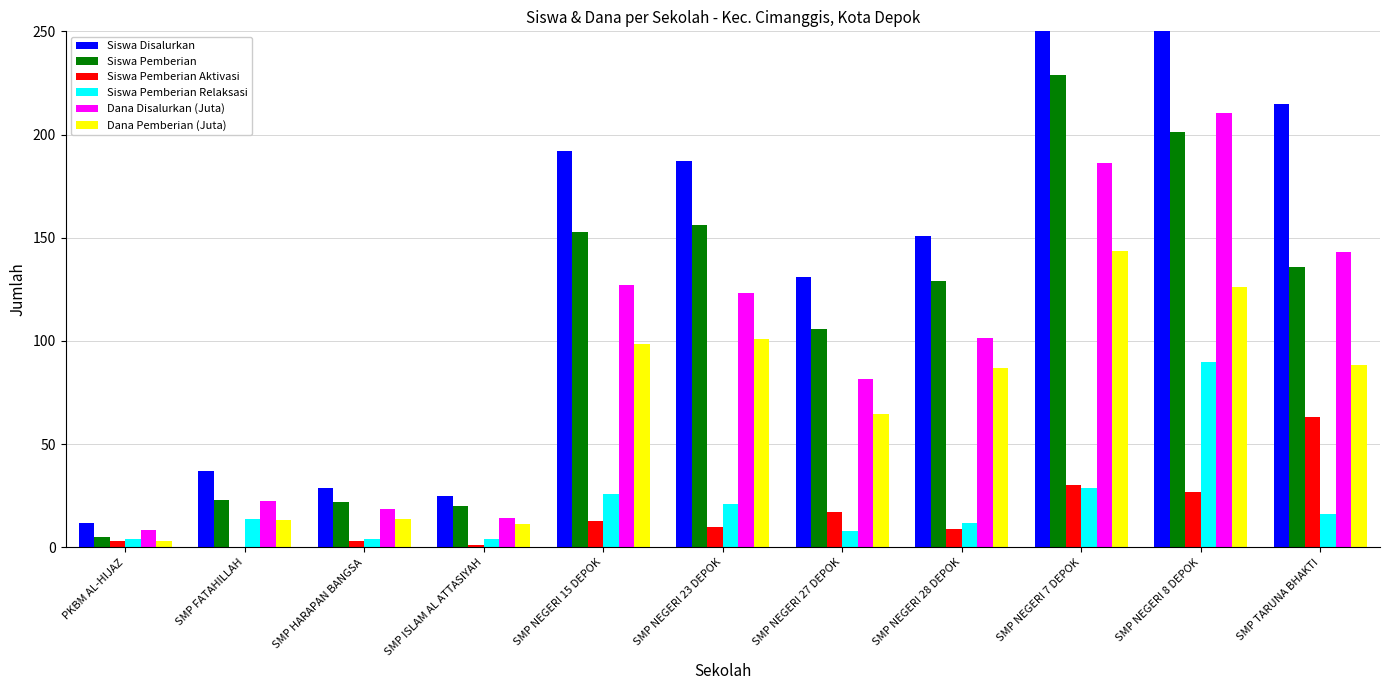

Where does the Siswa Disalurkan series first go above 151?

SMP NEGERI 15 DEPOK